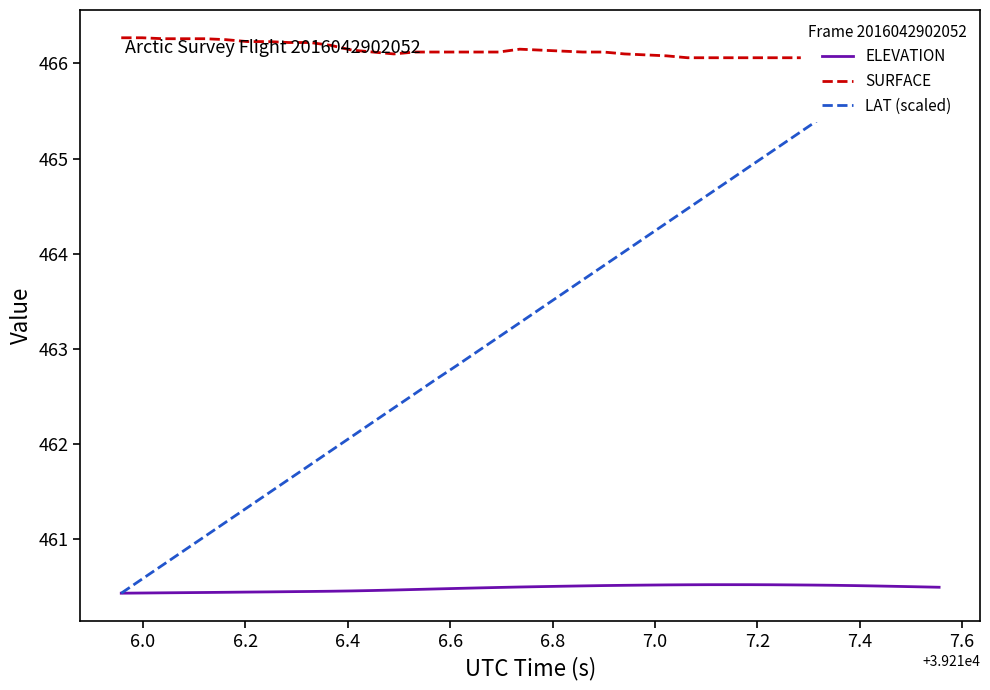

What is the lowest value of the ELEVATION series?

460.4